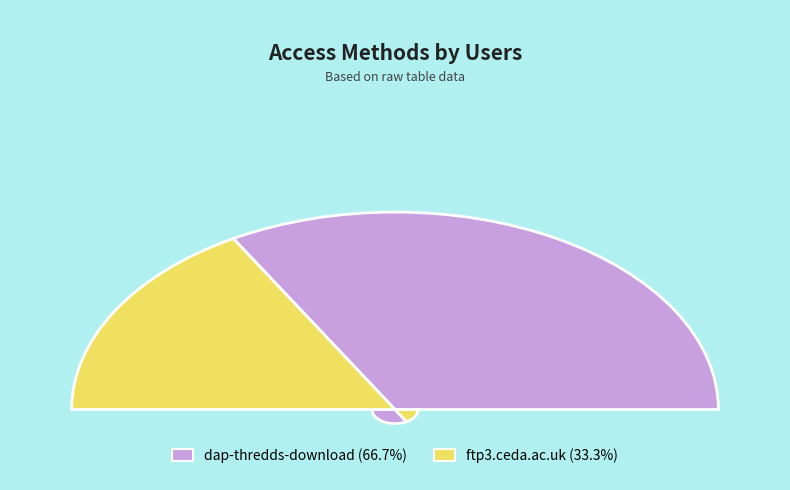

Which slice is the largest?

dap-thredds-download